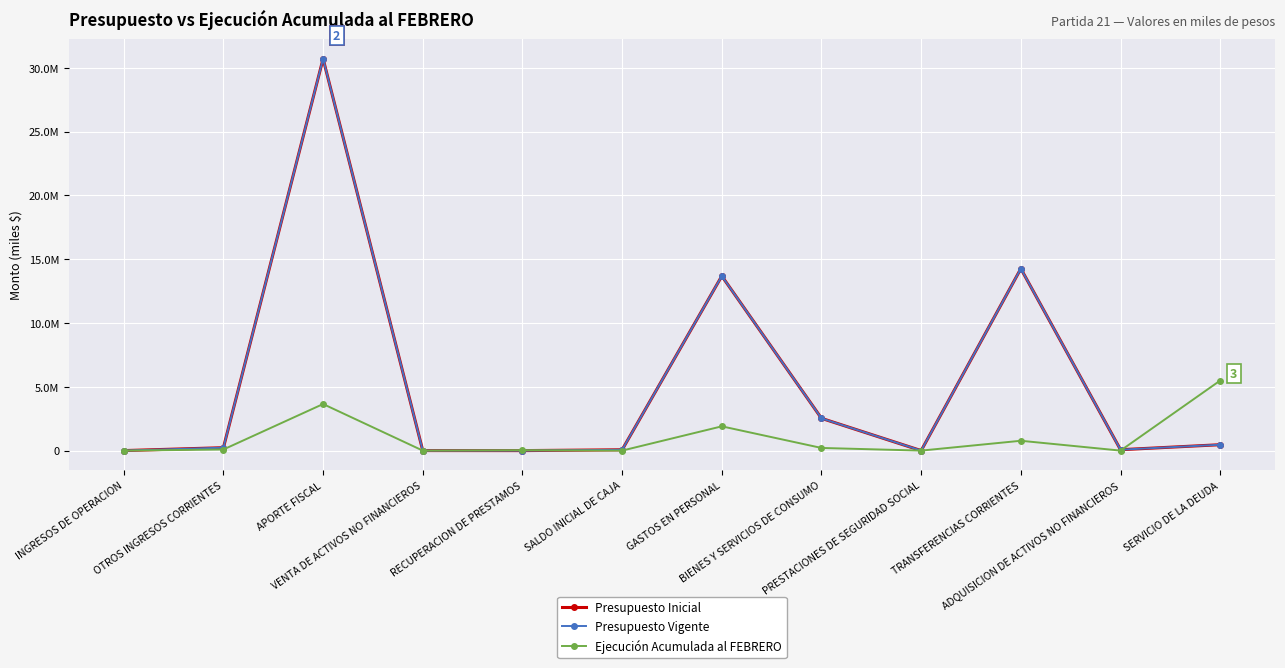

Which series has the largest total across all categories?

Presupuesto Inicial